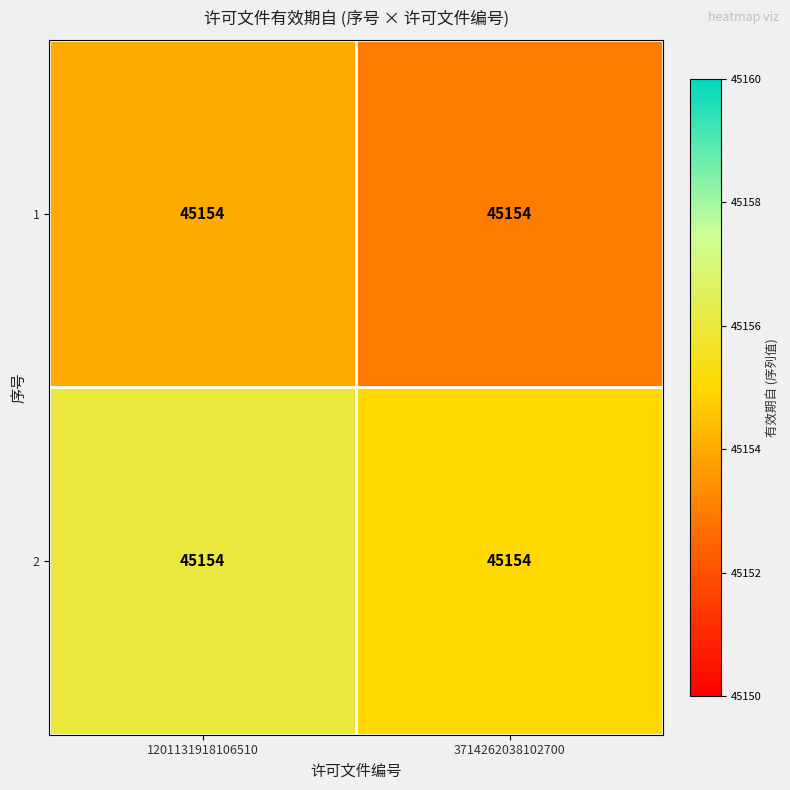

Reading left to right, extract all data points from this chart.

1: 1201131918106510=45154	3714262038102700=45154
2: 1201131918106510=45154	3714262038102700=45154